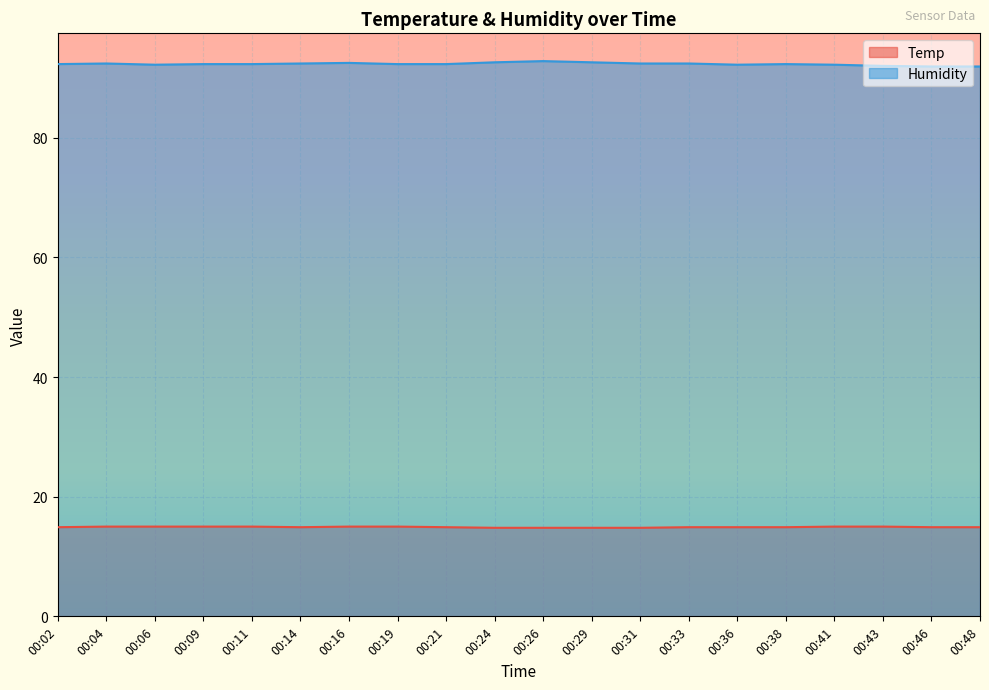

Which series has the largest total across all categories?

Humidity